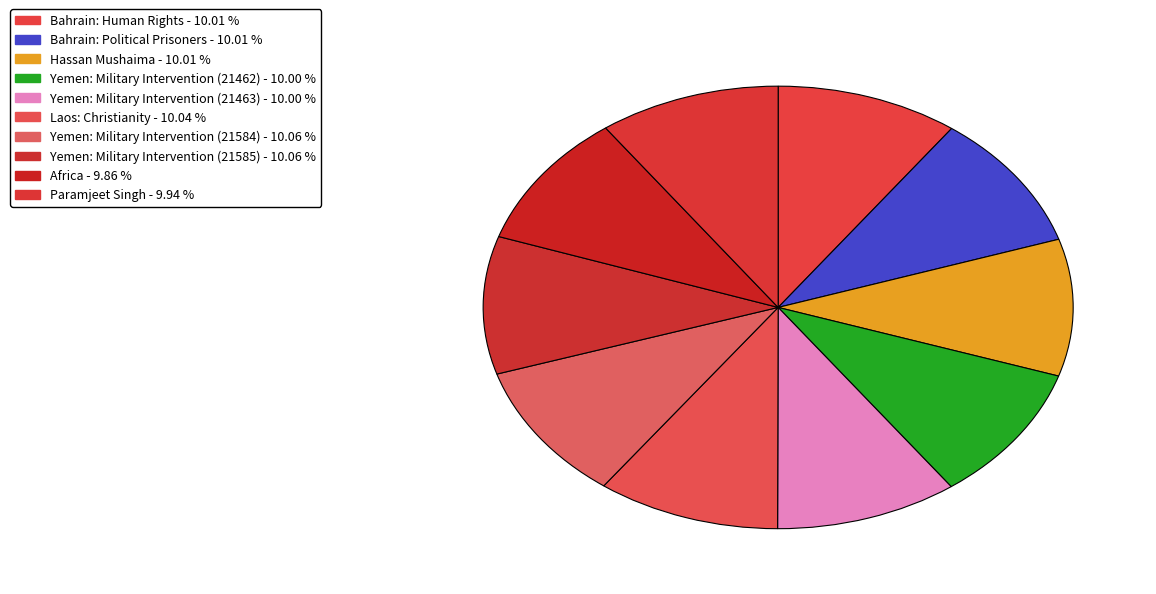

How many slices are in this pie chart?

10